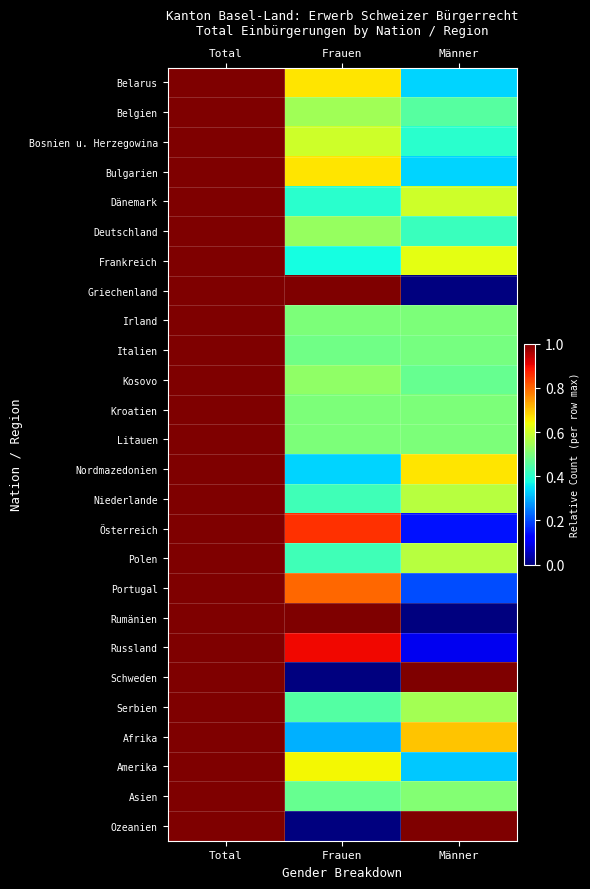

What is the total value across all series at Total?

26.0